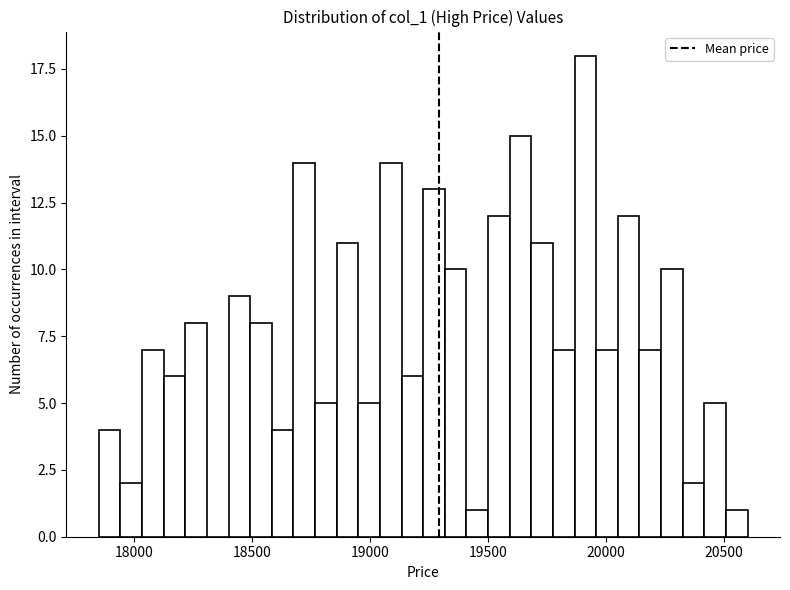

Read against the x-axis, roughly where is the centre of the tallest bar?

19900